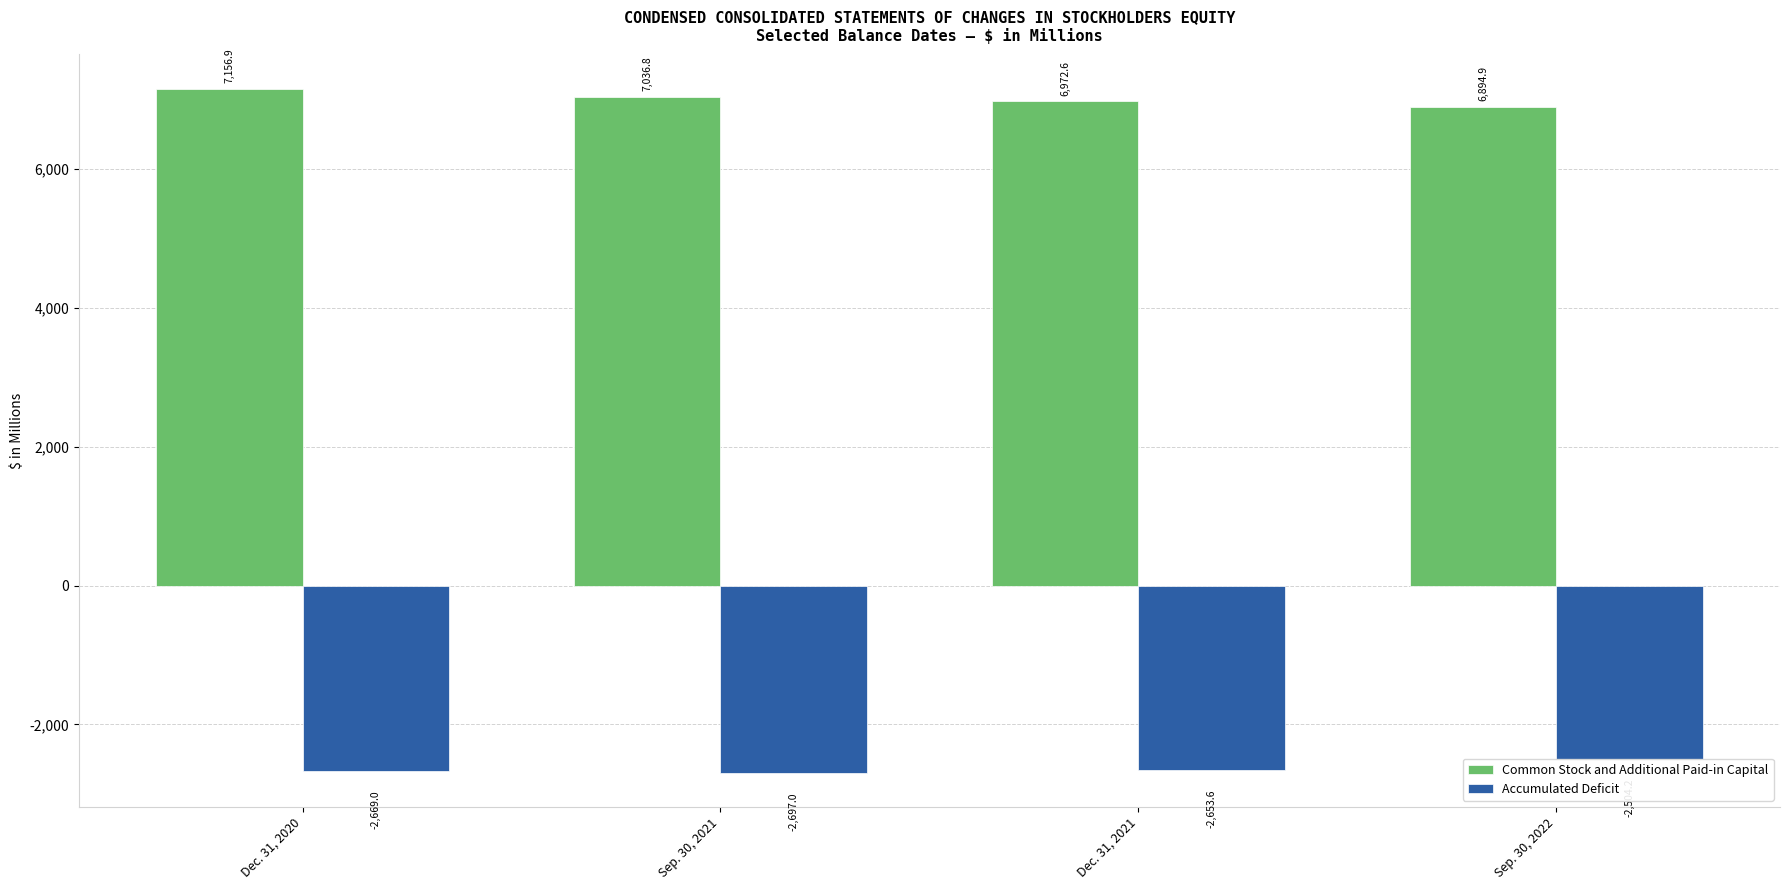

The Common Stock and Additional Paid-in Capital series shows 11172.0 at Dec. 31, 2020. True or false?

False